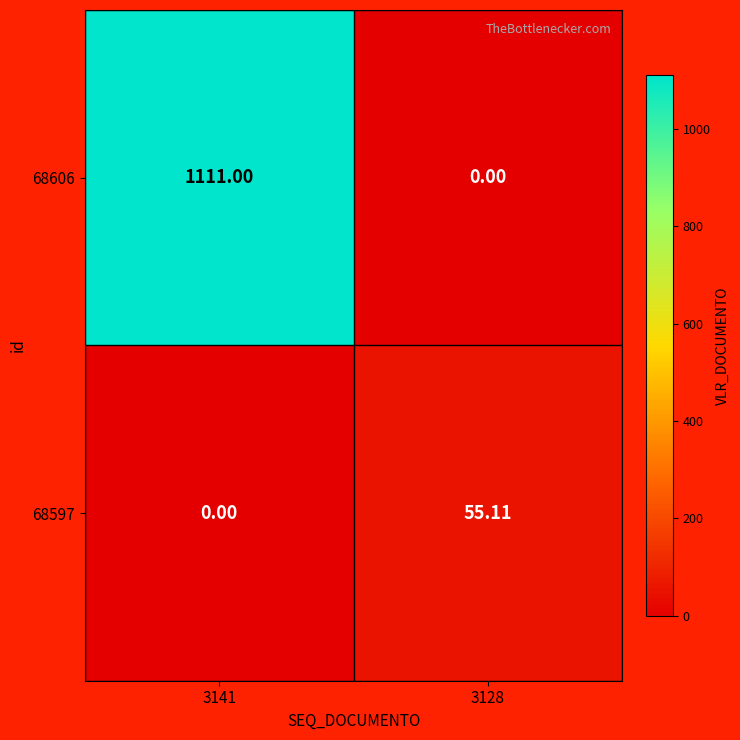

Is the value of 68606 at 3128 greater than the value of 68597 at 3128?

No